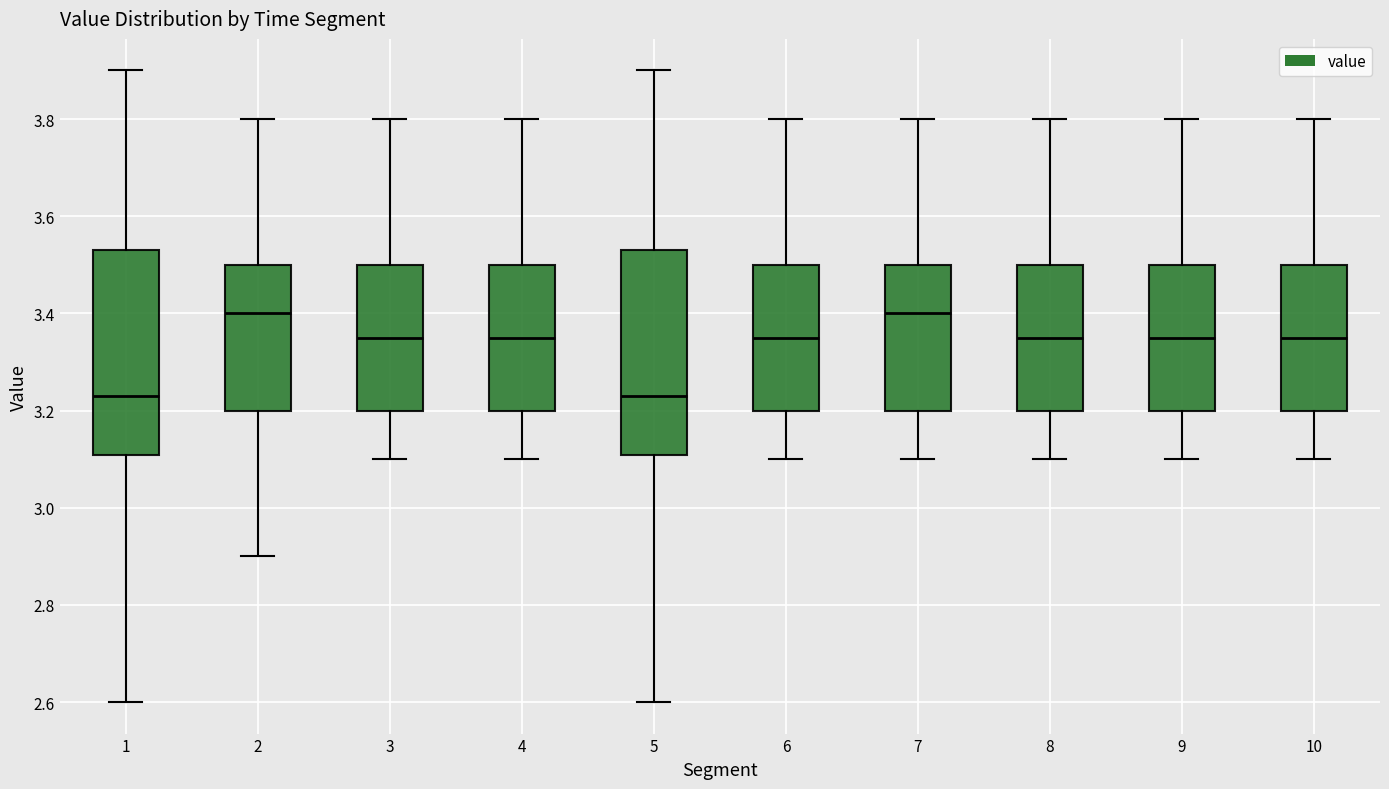

Reading left to right, read every box against the y-axis: the position of its median line, the range the box covers, and the ends of its whiskers. The values are not printed on the chart, so give them approximately, as read against the axis.

1: median 3.24, box 3.10 to 3.54, whiskers 2.60 to 3.90
2: median 3.40, box 3.20 to 3.50, whiskers 2.90 to 3.80
3: median 3.36, box 3.20 to 3.50, whiskers 3.10 to 3.80
4: median 3.36, box 3.20 to 3.50, whiskers 3.10 to 3.80
5: median 3.24, box 3.10 to 3.54, whiskers 2.60 to 3.90
6: median 3.36, box 3.20 to 3.50, whiskers 3.10 to 3.80
7: median 3.40, box 3.20 to 3.50, whiskers 3.10 to 3.80
8: median 3.36, box 3.20 to 3.50, whiskers 3.10 to 3.80
9: median 3.36, box 3.20 to 3.50, whiskers 3.10 to 3.80
10: median 3.36, box 3.20 to 3.50, whiskers 3.10 to 3.80